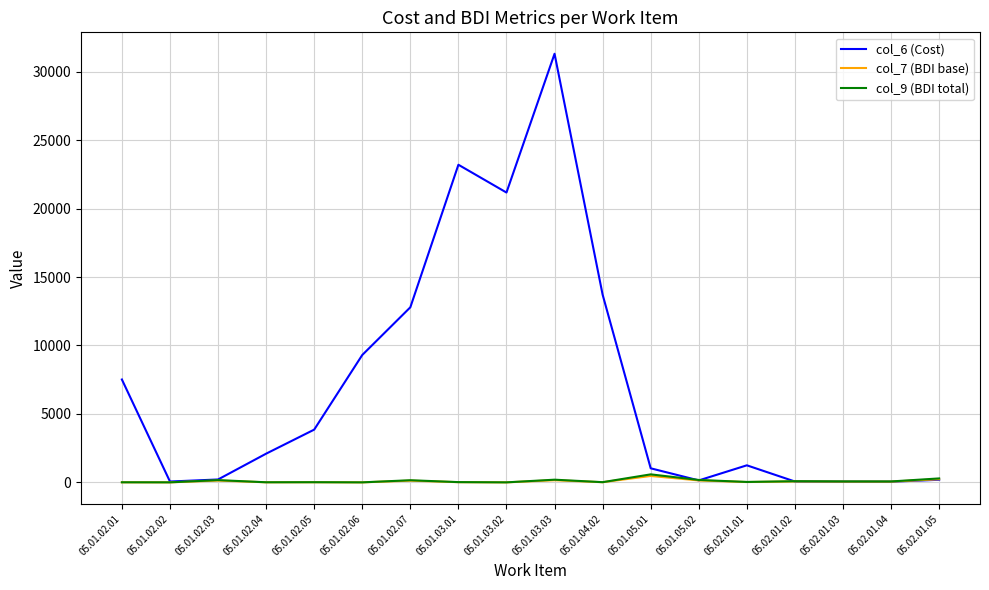

What is the sum of all col_6 (Cost) values?

128014.6